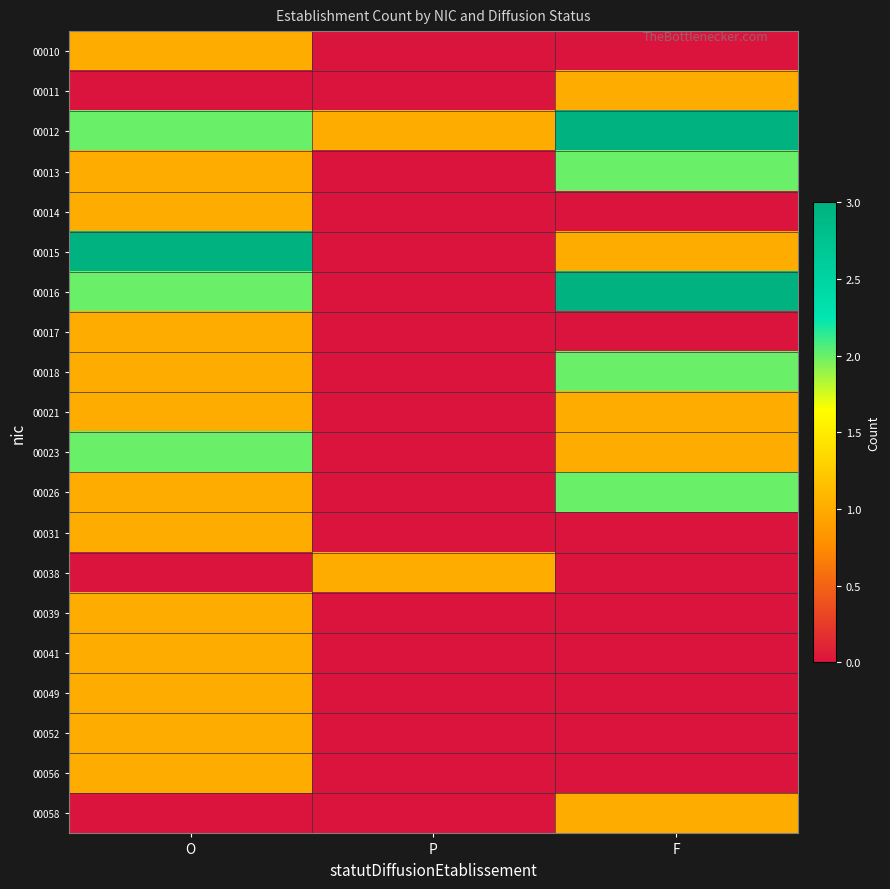

At how many categories does at least one series exceed 0?

3